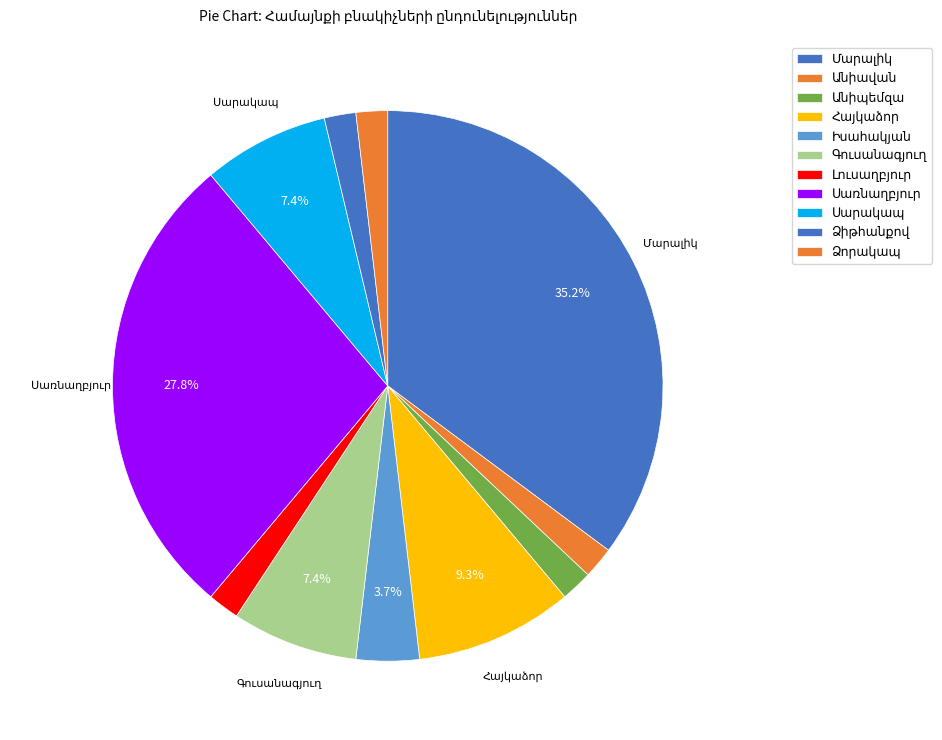

Approximately how many times larger is the value at Անիպեմզա compared to Հայկաձոր?

0.2